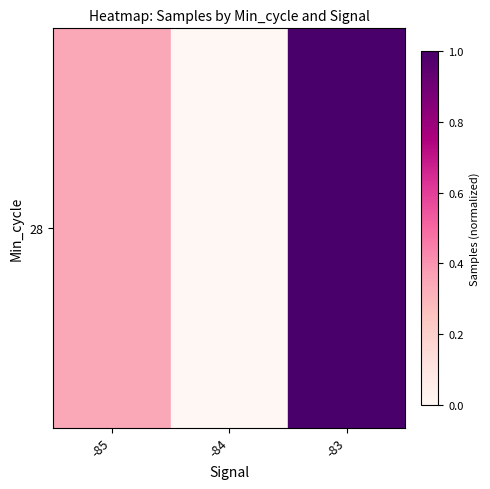

Which category has the lowest value across all series?

-84